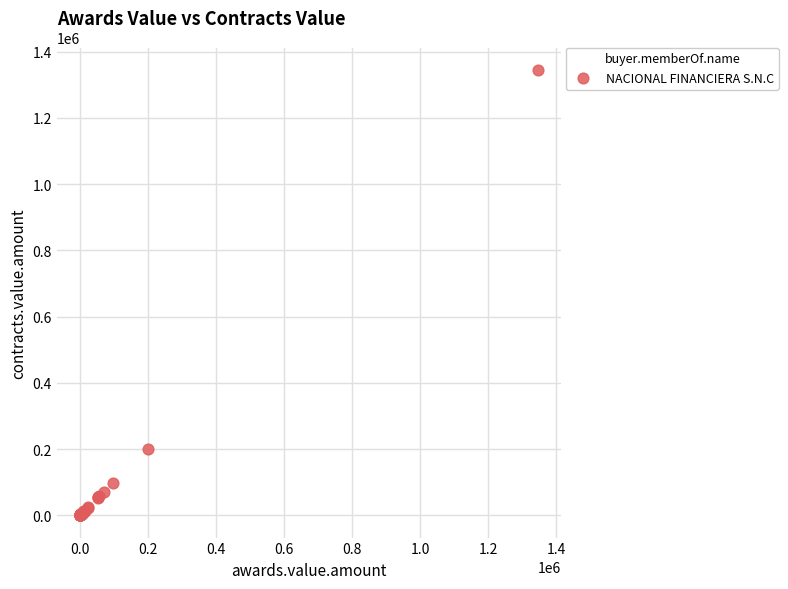

What Y value in the scatter plot is closest to 673027?

201208.0